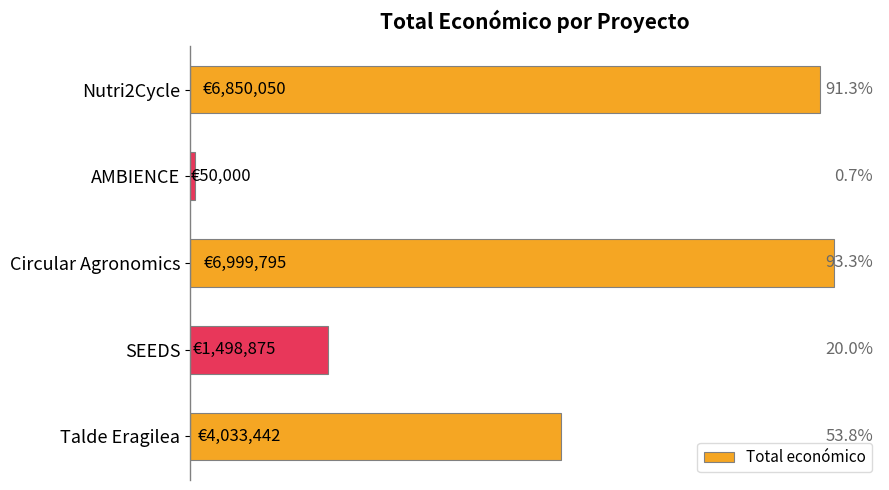

Does the chart contain any negative values?

No